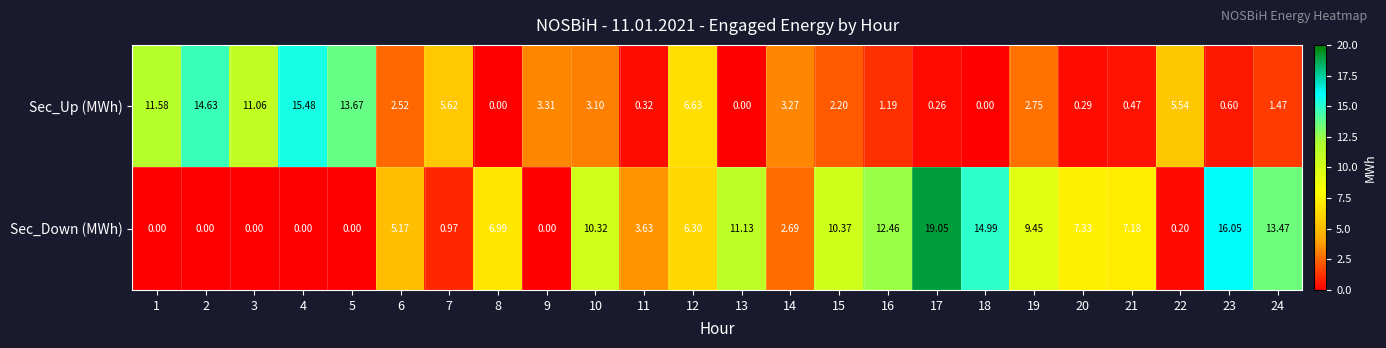

List the series in order of their overall mean, lowest first.

Sec_Up (MWh), Sec_Down (MWh)